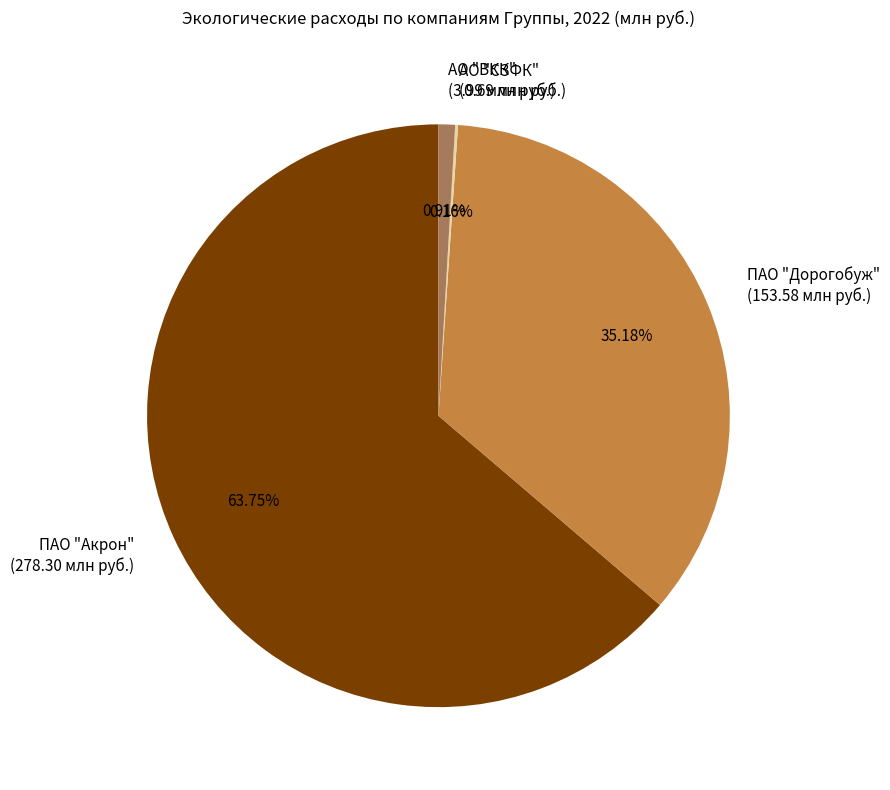

Combined, do ПАО "Дорогобуж" and ПАО "Акрон" account for over 50%?

Yes